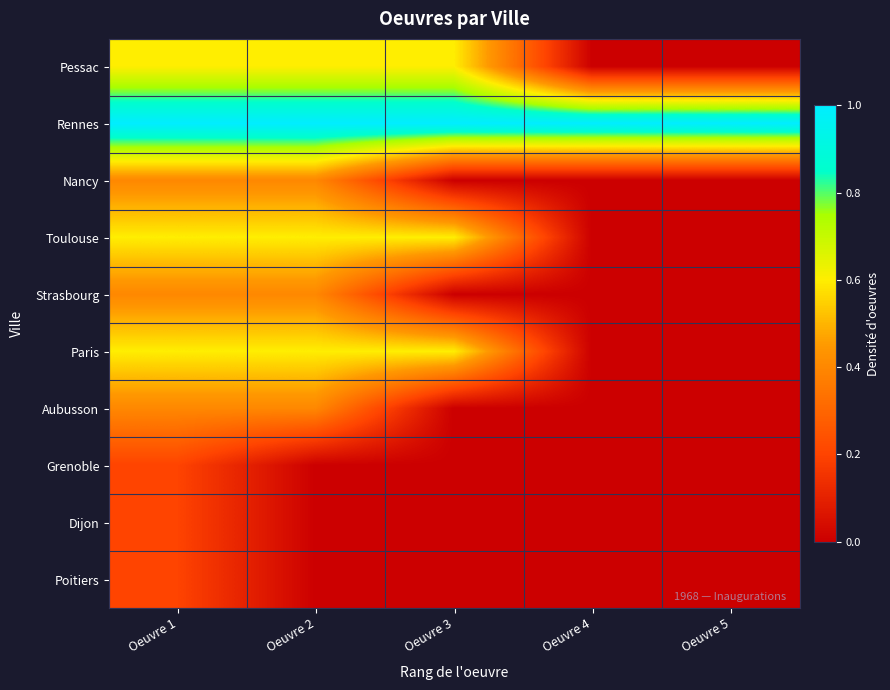

Reading left to right, transcribe all the data shown in this chart.

Pessac: Oeuvre 1=0.6	Oeuvre 2=0.6	Oeuvre 3=0.6	Oeuvre 4=0.0	Oeuvre 5=0.0
Rennes: Oeuvre 1=1.0	Oeuvre 2=1.0	Oeuvre 3=1.0	Oeuvre 4=1.0	Oeuvre 5=1.0
Nancy: Oeuvre 1=0.4	Oeuvre 2=0.4	Oeuvre 3=0.0	Oeuvre 4=0.0	Oeuvre 5=0.0
Toulouse: Oeuvre 1=0.6	Oeuvre 2=0.6	Oeuvre 3=0.6	Oeuvre 4=0.0	Oeuvre 5=0.0
Strasbourg: Oeuvre 1=0.4	Oeuvre 2=0.4	Oeuvre 3=0.0	Oeuvre 4=0.0	Oeuvre 5=0.0
Paris: Oeuvre 1=0.6	Oeuvre 2=0.6	Oeuvre 3=0.6	Oeuvre 4=0.0	Oeuvre 5=0.0
Aubusson: Oeuvre 1=0.4	Oeuvre 2=0.4	Oeuvre 3=0.0	Oeuvre 4=0.0	Oeuvre 5=0.0
Grenoble: Oeuvre 1=0.2	Oeuvre 2=0.0	Oeuvre 3=0.0	Oeuvre 4=0.0	Oeuvre 5=0.0
Dijon: Oeuvre 1=0.2	Oeuvre 2=0.0	Oeuvre 3=0.0	Oeuvre 4=0.0	Oeuvre 5=0.0
Poitiers: Oeuvre 1=0.2	Oeuvre 2=0.0	Oeuvre 3=0.0	Oeuvre 4=0.0	Oeuvre 5=0.0